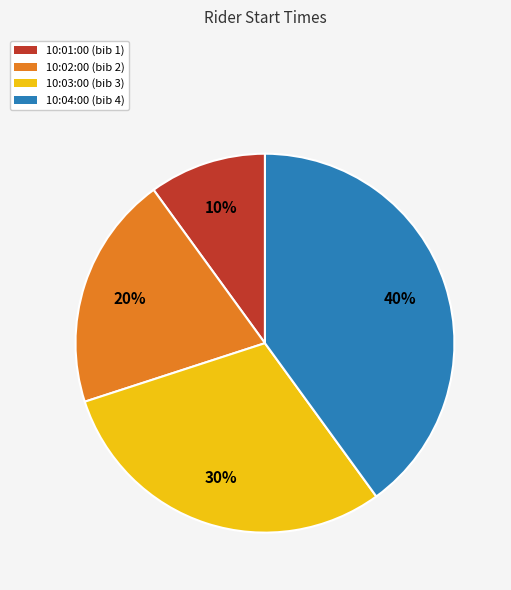

The 10:03:00 slice represents 19% of the pie. True or false?

False